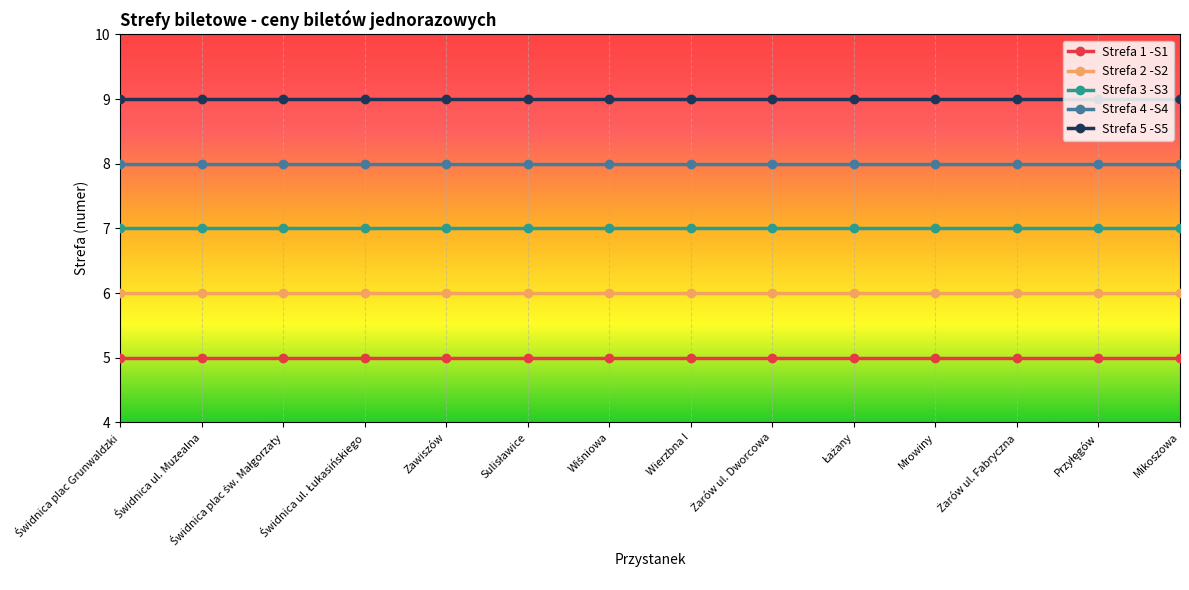

Read the Strefa 2 -S2 value at Zawiszów.

6